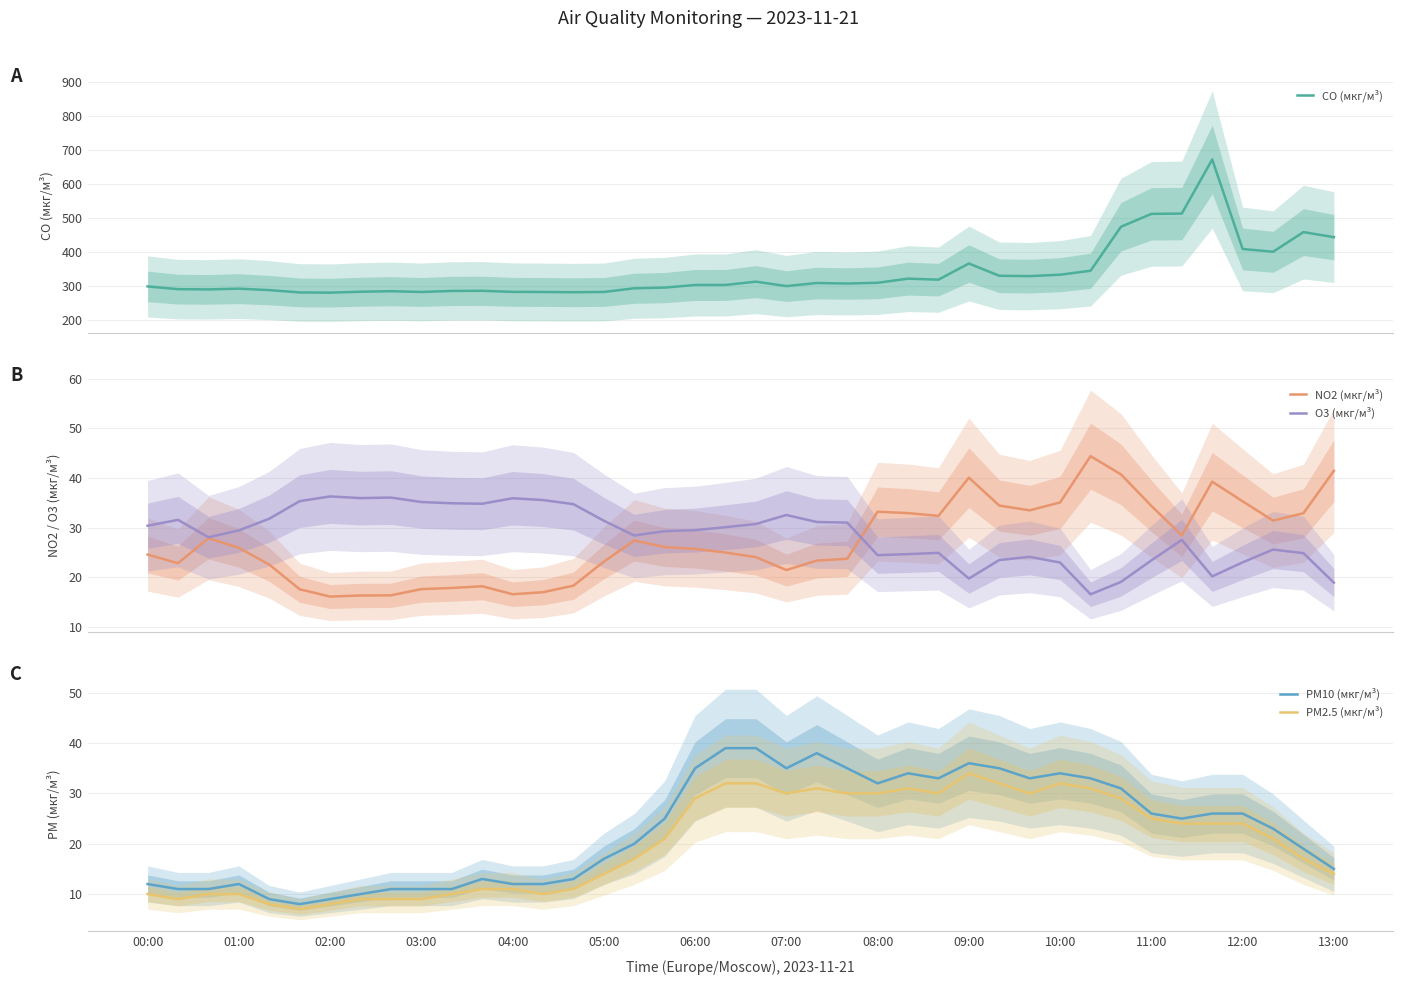

Is this an area chart (filled region under the line)?

No